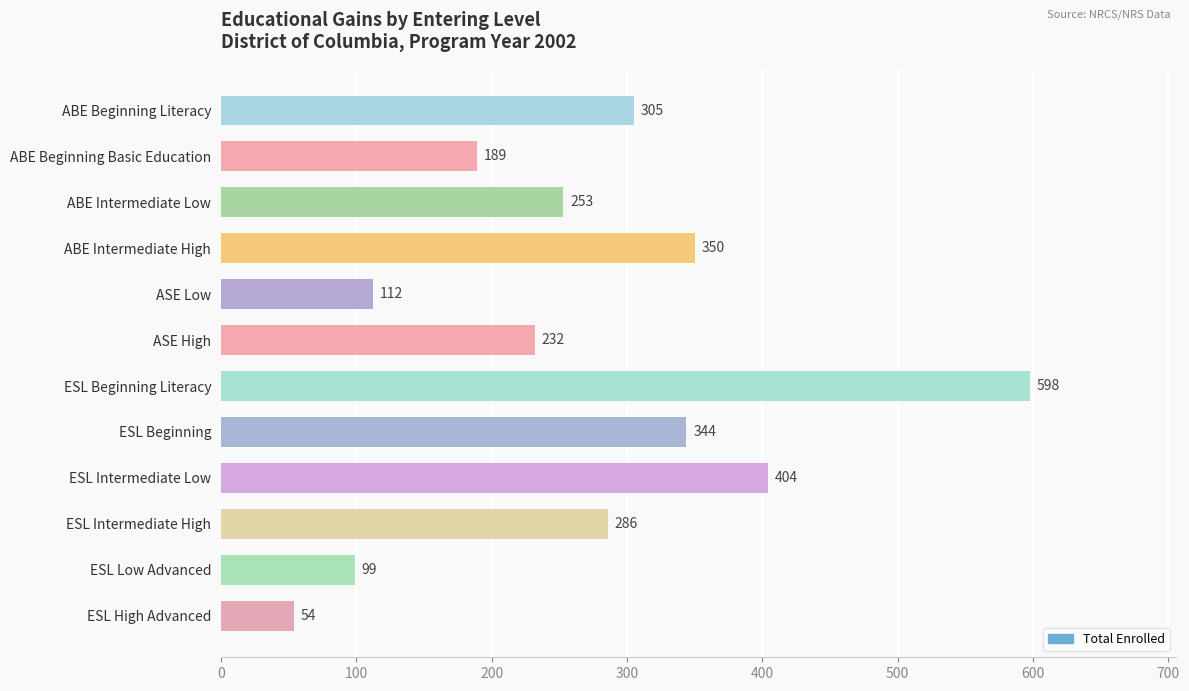

True or false: the data shows 138 at ASE High.

False